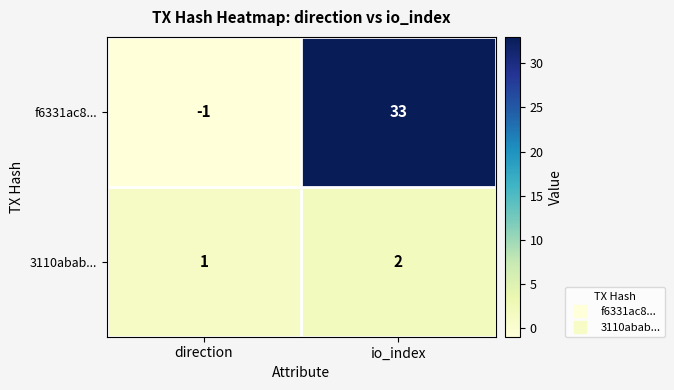

What is the difference between the highest and lowest values at direction?

2